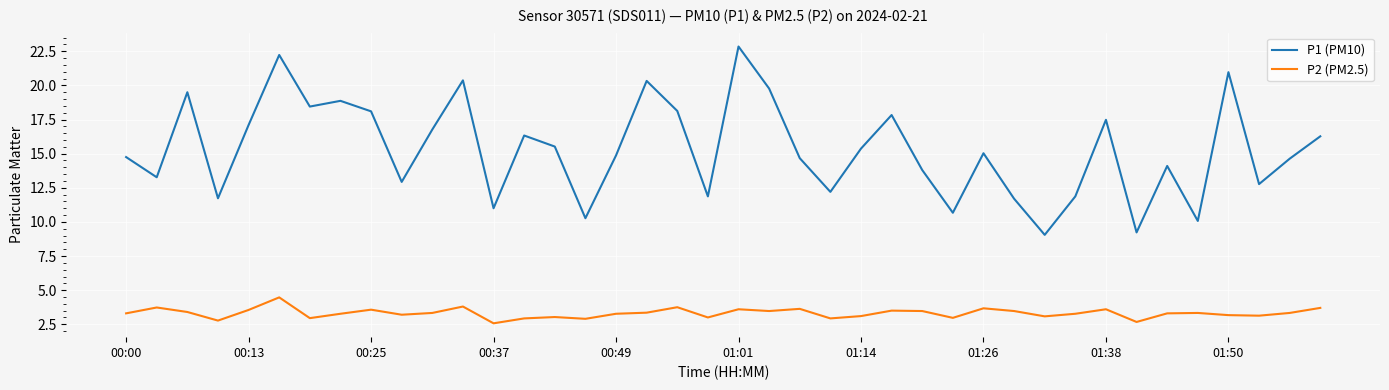

What is the minimum value for P1 (PM10)?

9.1